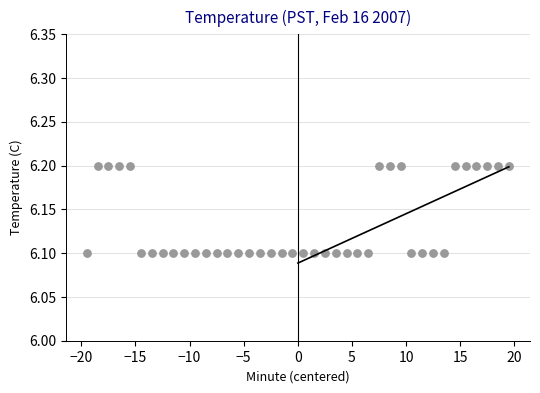

What is the range of X values (max minus min)?

39.0